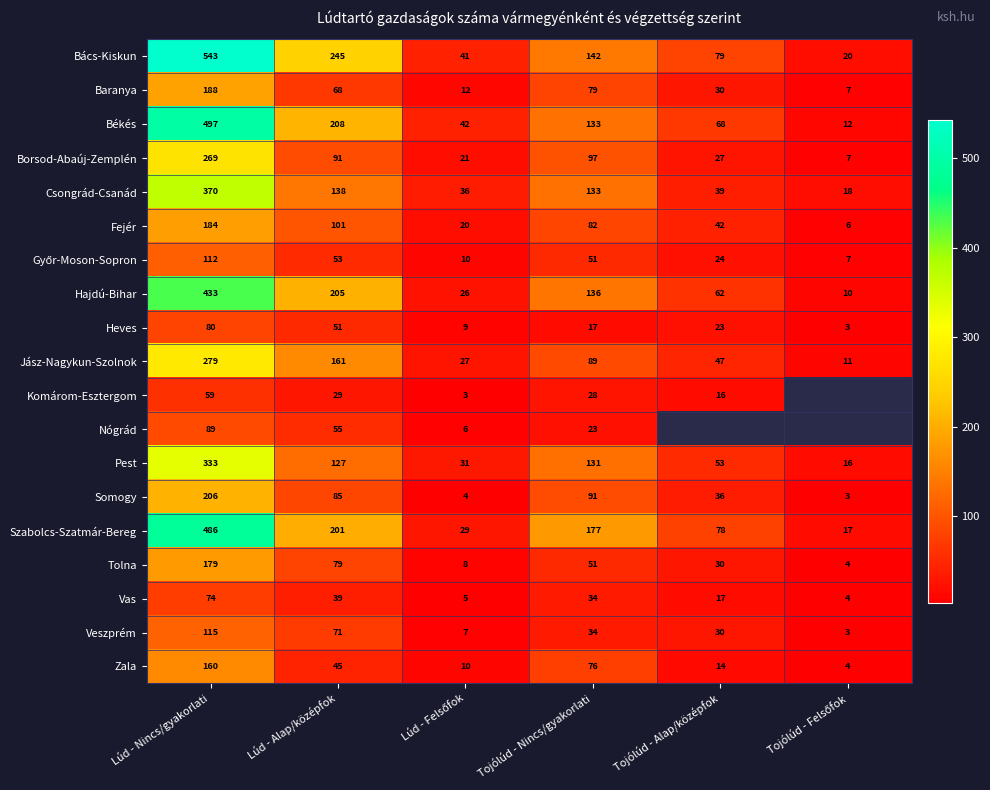

How many data points in Heves are less than 23?

3